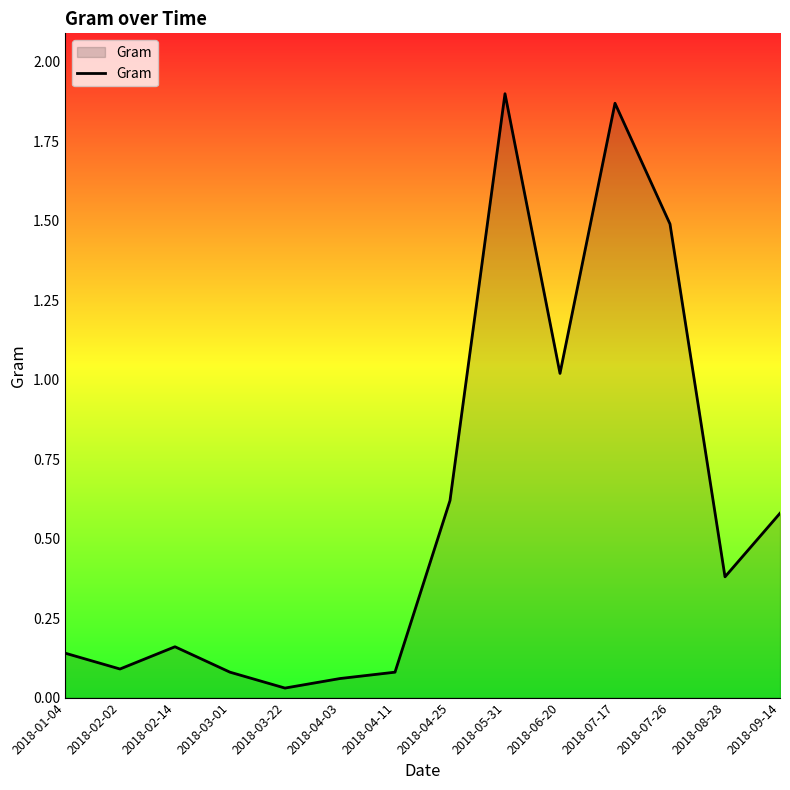

The value at 2018-04-25 is 0.4. True or false?

False